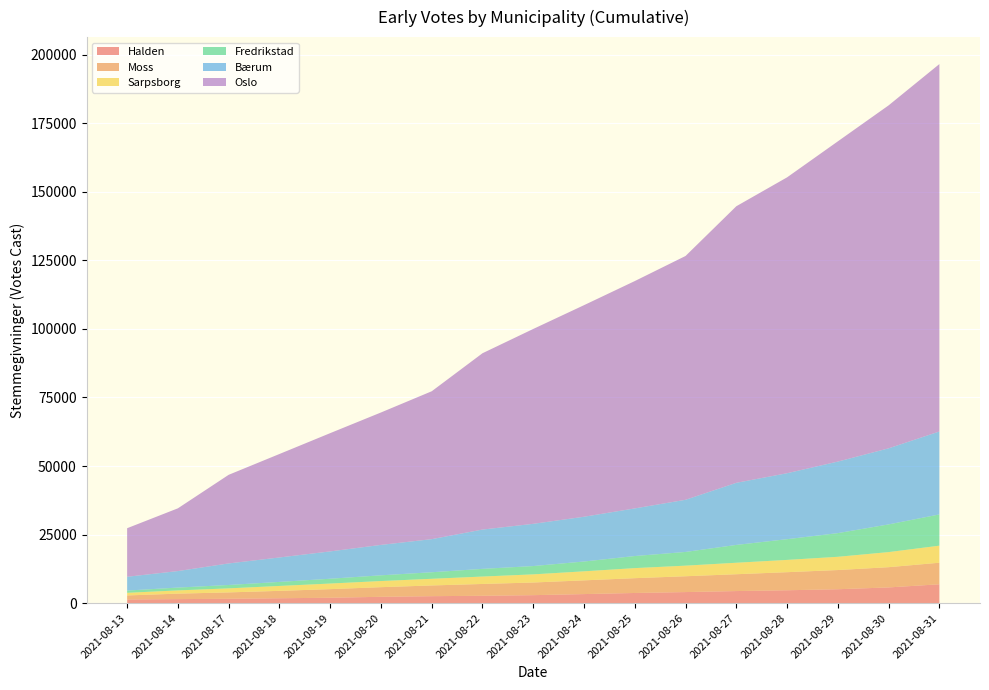

Reading left to right, list all the values displayed in this chart.

Halden: 2021-08-13=1351	2021-08-14=1477	2021-08-17=1602	2021-08-18=1794	2021-08-19=1976	2021-08-20=2321	2021-08-21=2548	2021-08-22=2696	2021-08-23=2920	2021-08-24=3310	2021-08-25=3717	2021-08-26=4046	2021-08-27=4414	2021-08-28=4708	2021-08-29=5084	2021-08-30=5739	2021-08-31=6884
Moss: 2021-08-13=1463	2021-08-14=1995	2021-08-17=2324	2021-08-18=2693	2021-08-19=3137	2021-08-20=3512	2021-08-21=3909	2021-08-22=4305	2021-08-23=4614	2021-08-24=5007	2021-08-25=5395	2021-08-26=5768	2021-08-27=6137	2021-08-28=6589	2021-08-29=6995	2021-08-30=7380	2021-08-31=7864
Sarpsborg: 2021-08-13=962	2021-08-14=1186	2021-08-17=1473	2021-08-18=1794	2021-08-19=2045	2021-08-20=2239	2021-08-21=2431	2021-08-22=2708	2021-08-23=2971	2021-08-24=3297	2021-08-25=3671	2021-08-26=3867	2021-08-27=4191	2021-08-28=4479	2021-08-29=4834	2021-08-30=5505	2021-08-31=6221
Fredrikstad: 2021-08-13=816	2021-08-14=1027	2021-08-17=1230	2021-08-18=1471	2021-08-19=1749	2021-08-20=2081	2021-08-21=2384	2021-08-22=2797	2021-08-23=3028	2021-08-24=3575	2021-08-25=4403	2021-08-26=4994	2021-08-27=6495	2021-08-28=7553	2021-08-29=8623	2021-08-30=10093	2021-08-31=11384
Bærum: 2021-08-13=5036	2021-08-14=6022	2021-08-17=7862	2021-08-18=8915	2021-08-19=9970	2021-08-20=11096	2021-08-21=12073	2021-08-22=14335	2021-08-23=15399	2021-08-24=16325	2021-08-25=17369	2021-08-26=19022	2021-08-27=22647	2021-08-28=24055	2021-08-29=26090	2021-08-30=27744	2021-08-31=30244
Oslo: 2021-08-13=17703	2021-08-14=22878	2021-08-17=32308	2021-08-18=37721	2021-08-19=43118	2021-08-20=48279	2021-08-21=53922	2021-08-22=64289	2021-08-23=71054	2021-08-24=77143	2021-08-25=82891	2021-08-26=88896	2021-08-27=100839	2021-08-28=107877	2021-08-29=116763	2021-08-30=125046	2021-08-31=133970